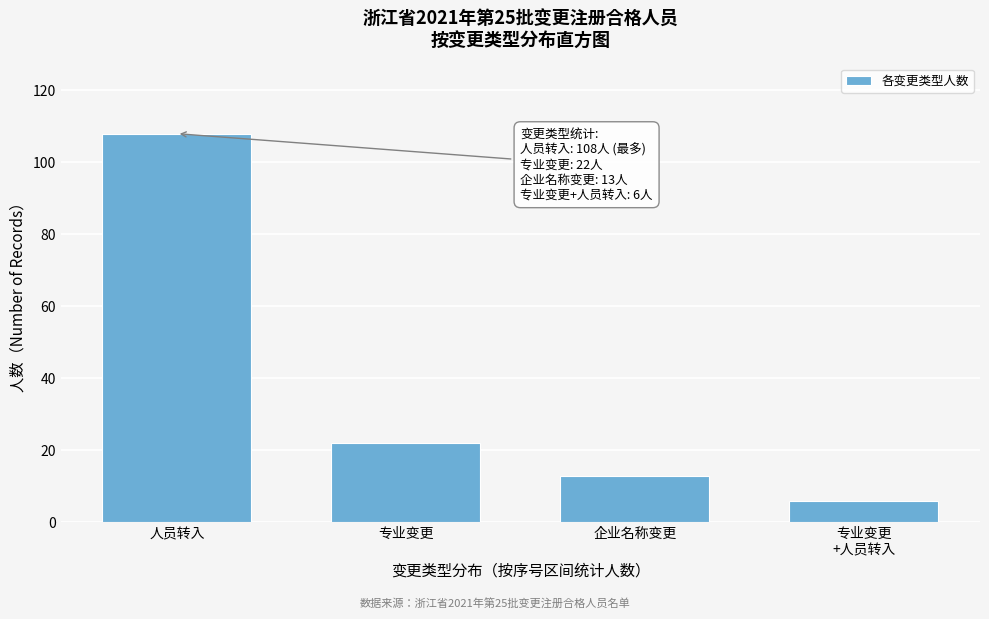

Reading left to right, transcribe all the data shown in this chart.

108	22	13	6